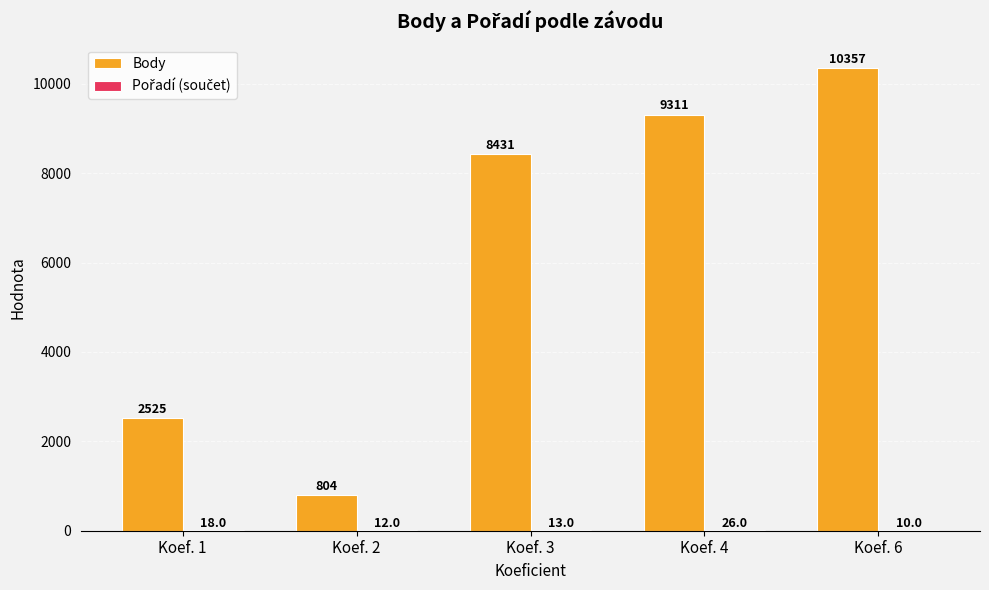

Between Koef. 2 and Koef. 6, which series saw the biggest shift?

Body